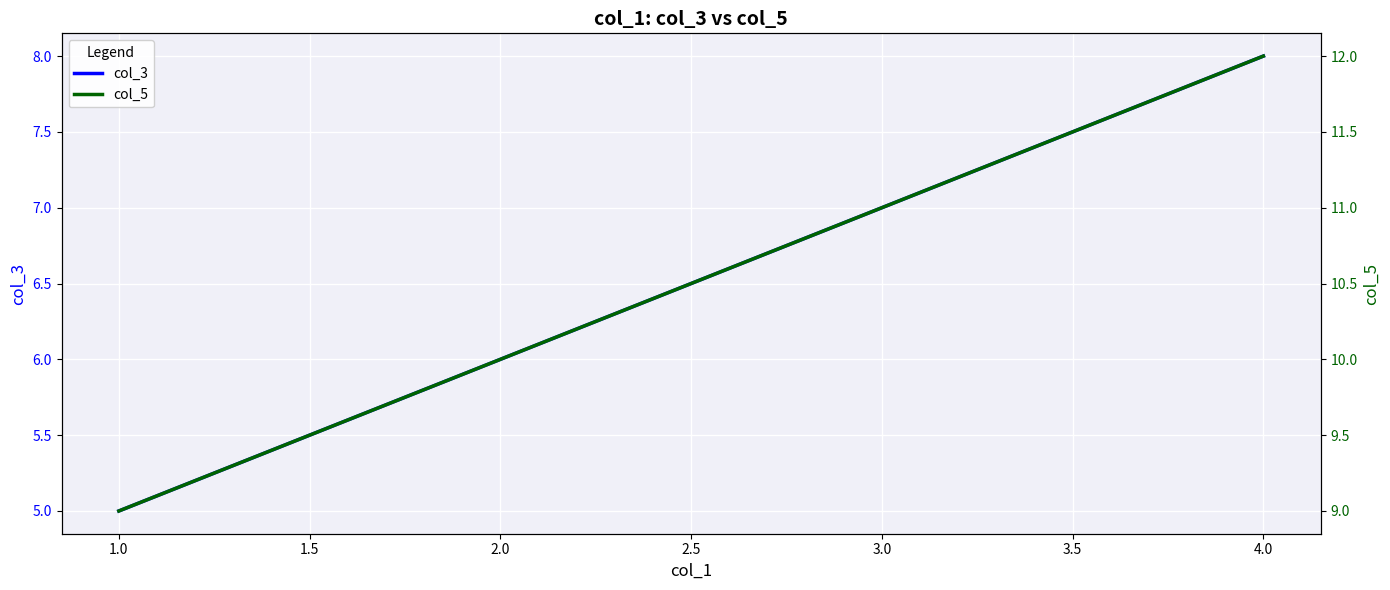

True or false: col_3 has a value of 12 at 4.0.

False